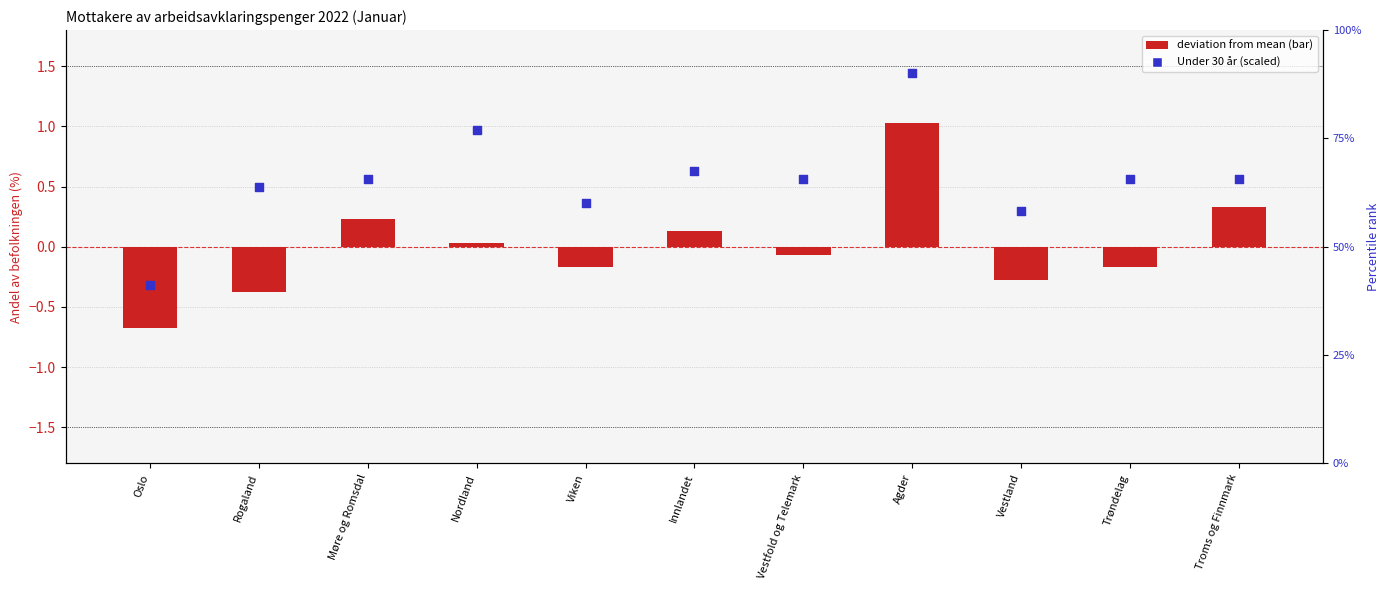

At how many categories does at least one series exceed 1?

11